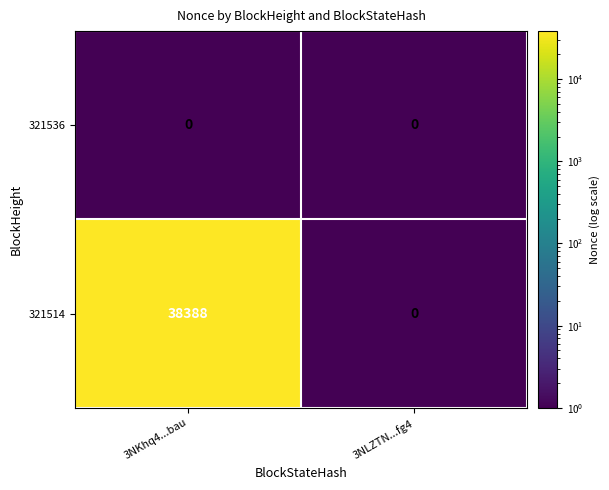

What is the smallest value displayed?

0